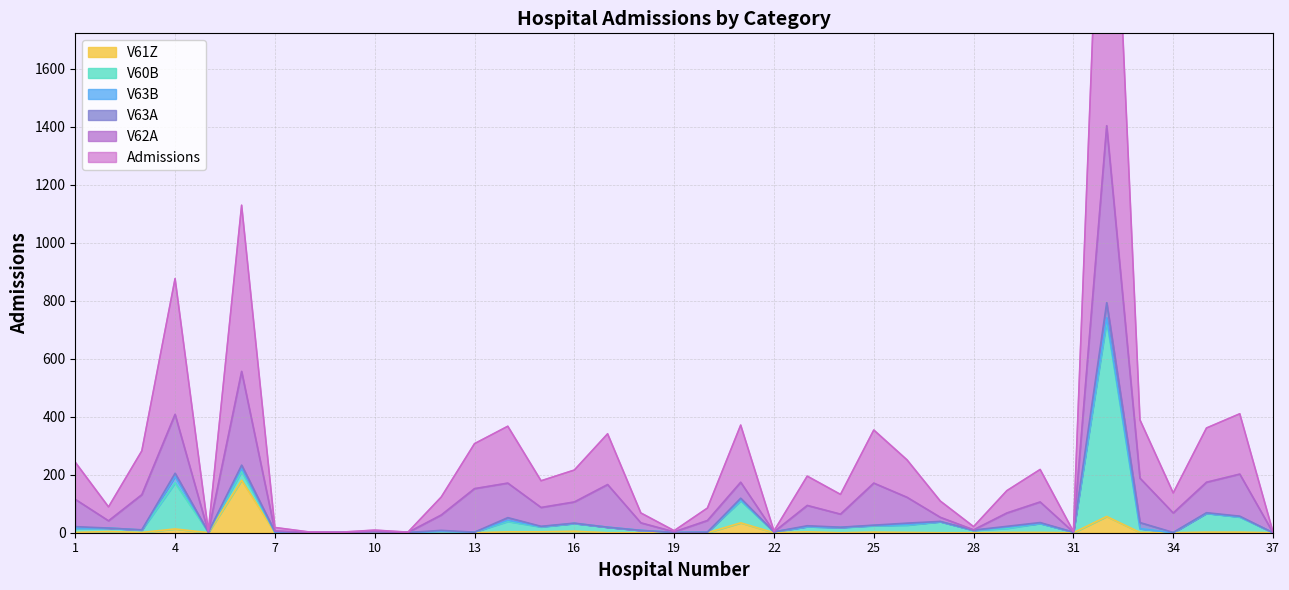

What are all the series names shown in the legend?

Admissions, V62A, V63A, V63B, V60B, V61Z